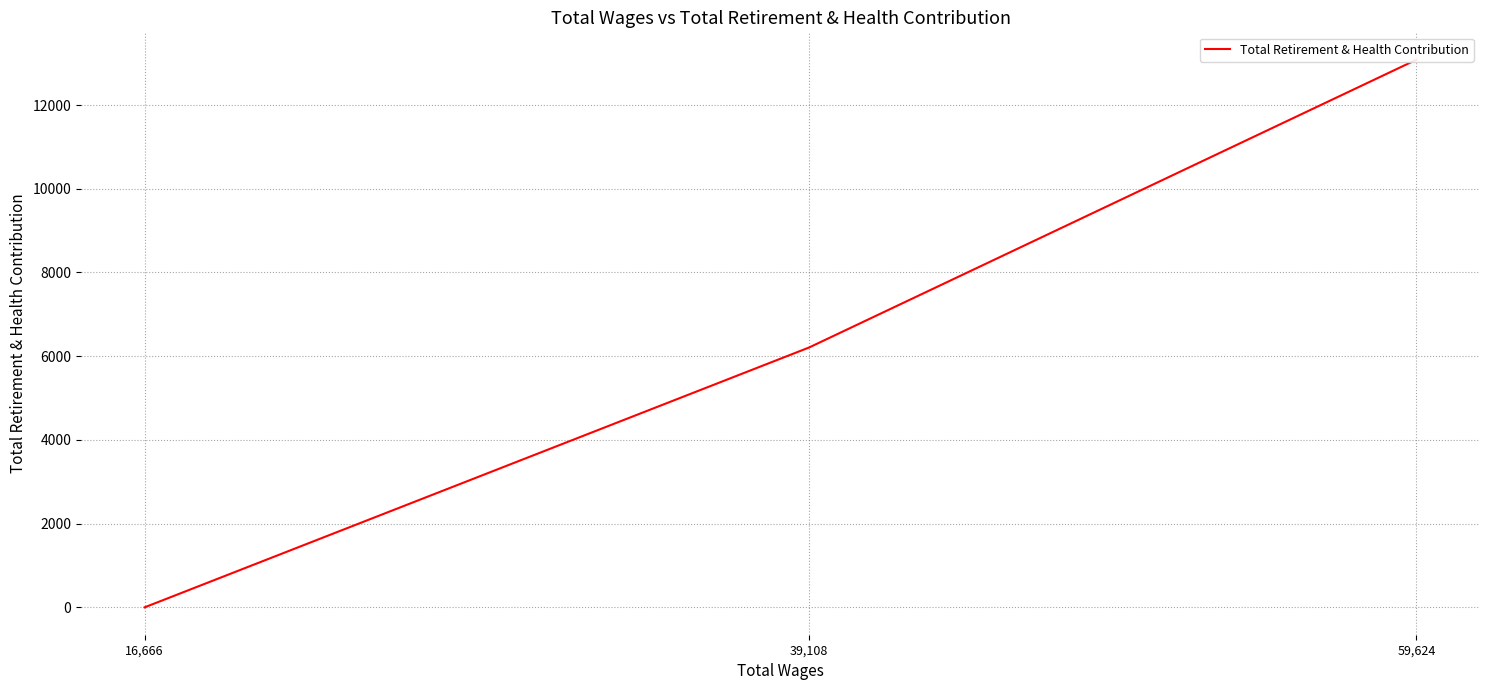

Reading right to left, extract all data points from this chart.

16,666=0	39,108=6207	59,624=13083